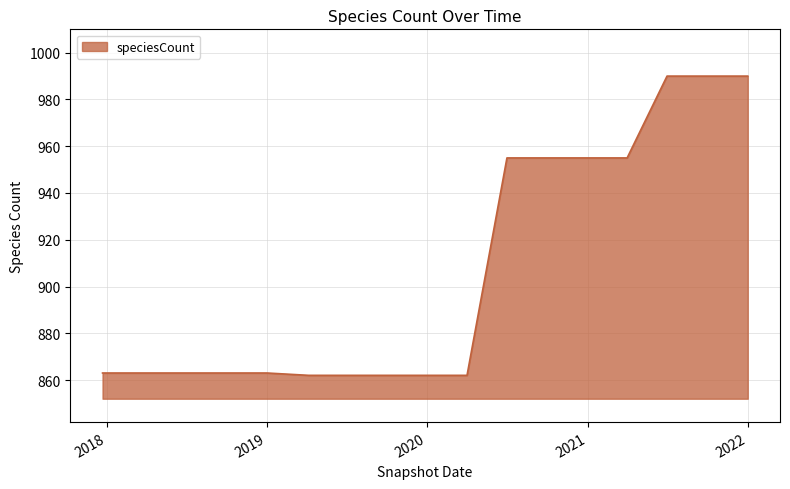

What is the greatest value displayed?

990